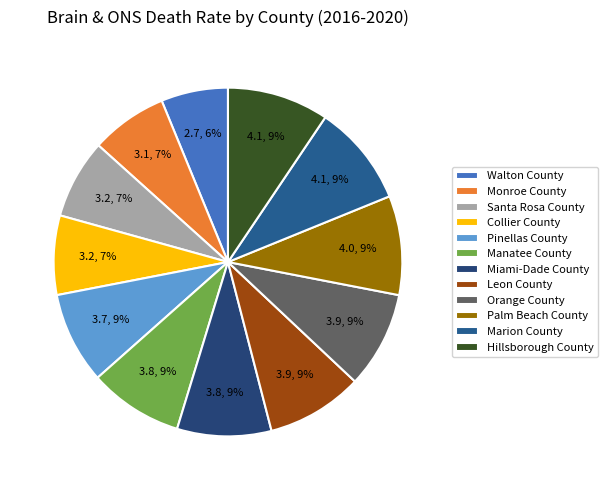

To the nearest percent, what percentage of the pie is Santa Rosa County?

7%